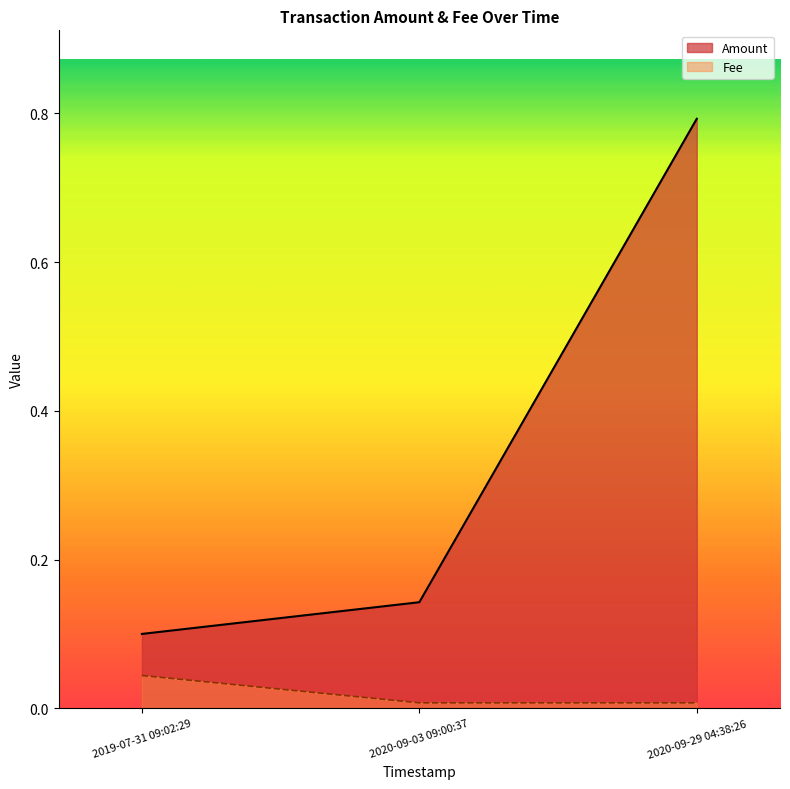

What value does the Amount series have at 2020-09-29 04:38:26?

0.8